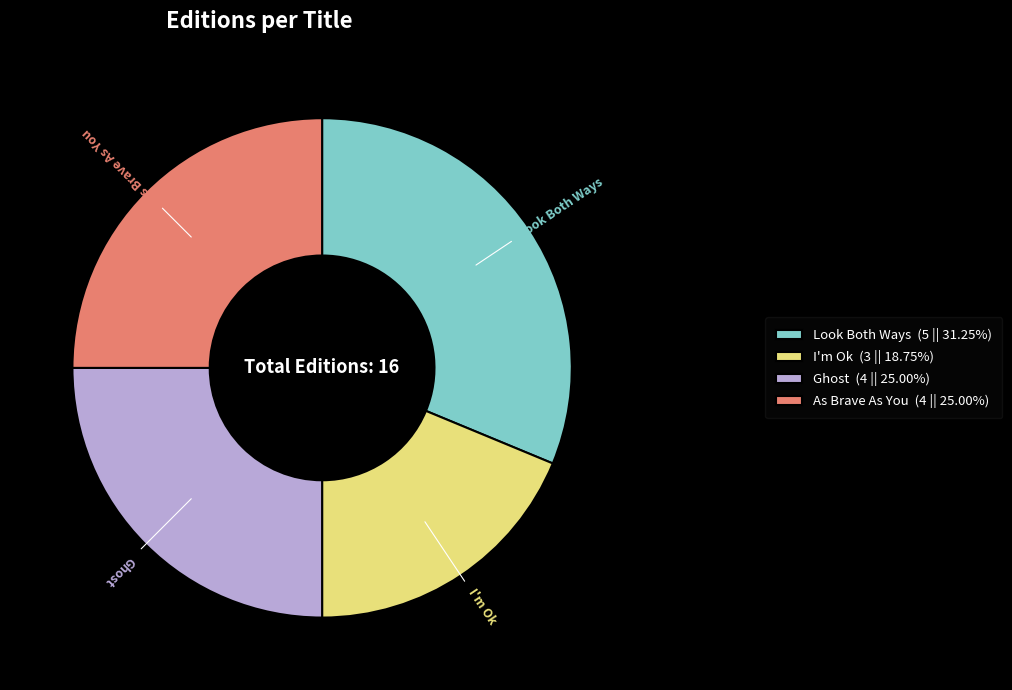

Count the number of slices in the pie.

4